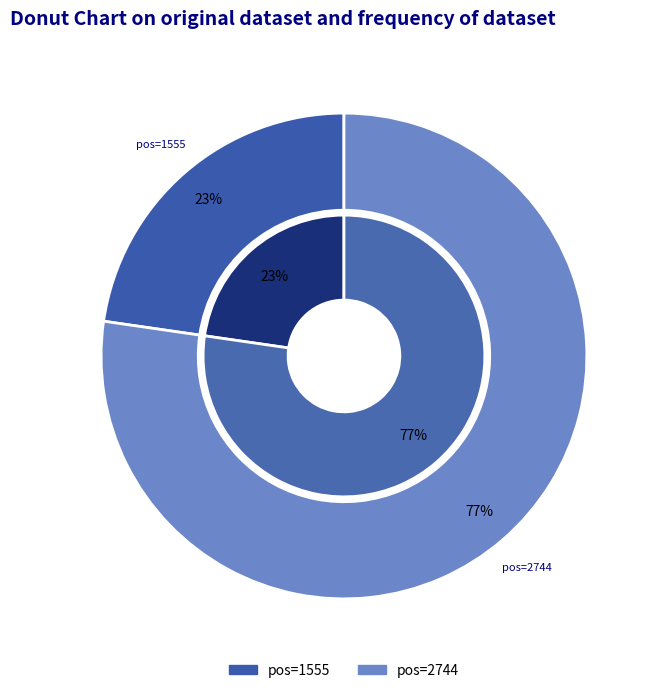

What portion of the pie excludes 2744?

22.7%